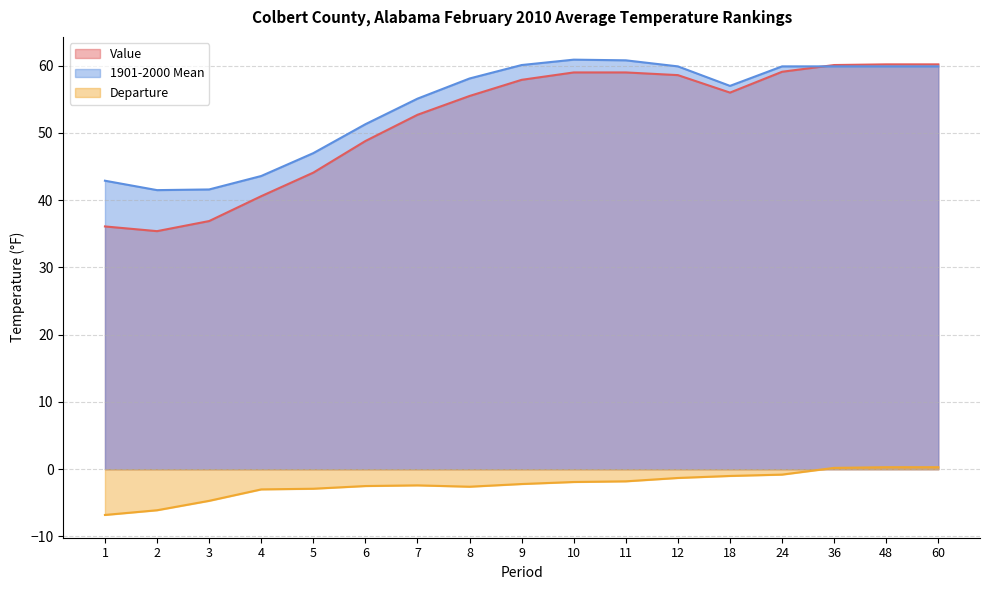

What is the value of the Value point at the 3rd from the left?

36.9